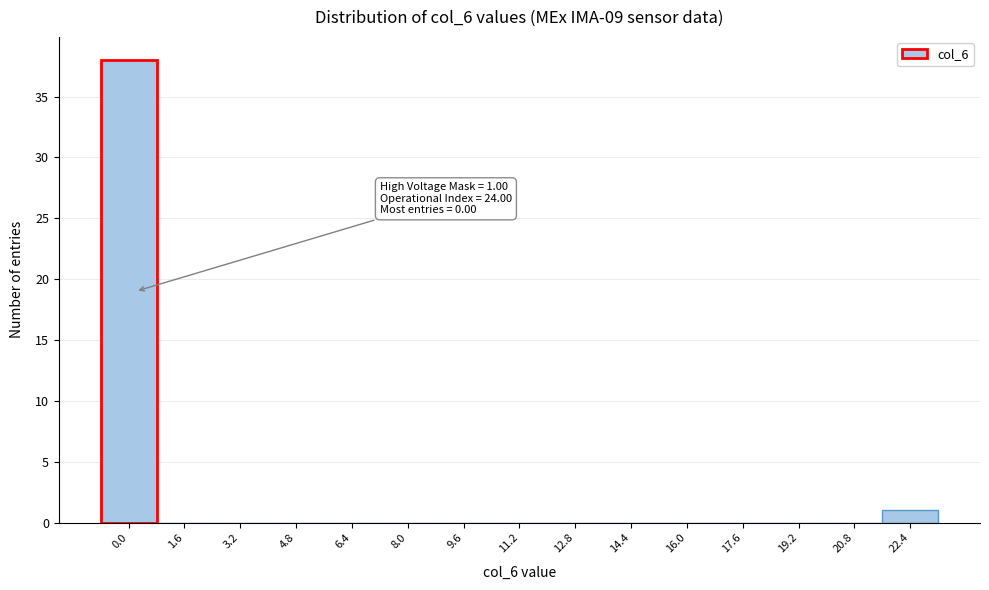

Reading left to right, what are all the values shown in this chart?

0.0=38	1.6=0	3.2=0	4.8=0	6.4=0	8.0=0	9.6=0	11.2=0	12.8=0	14.4=0	16.0=0	17.6=0	19.2=0	20.8=0	22.4=1